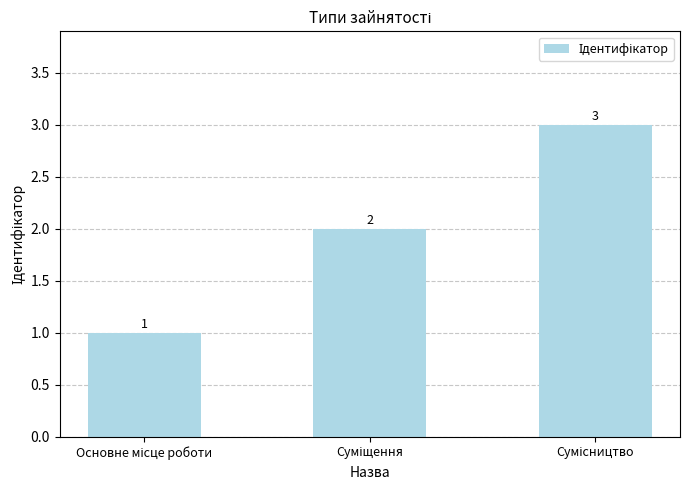

What is the greatest value displayed?

3